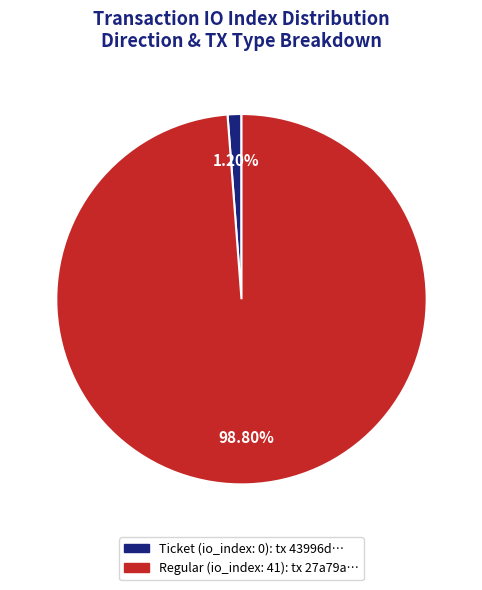

Does any single category account for the majority?

Yes